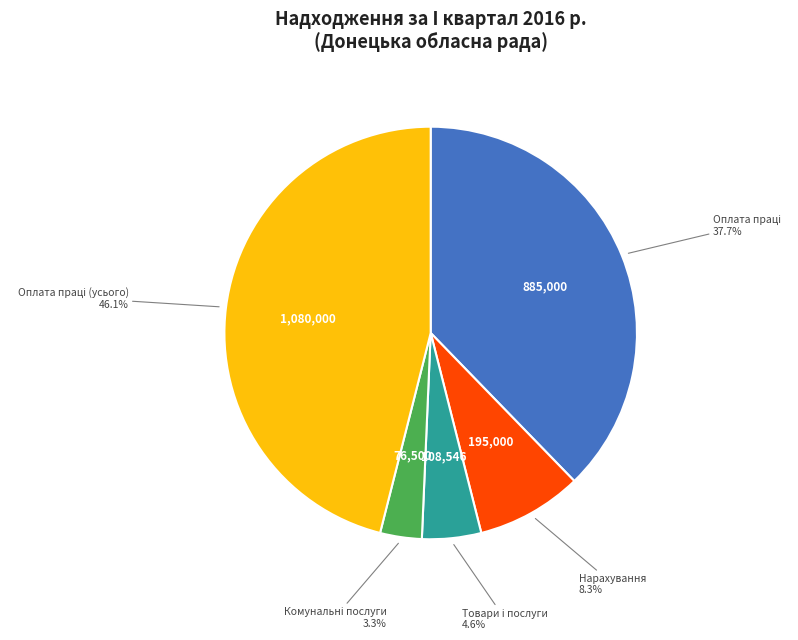

Is there any slice that represents more than half of the pie?

No